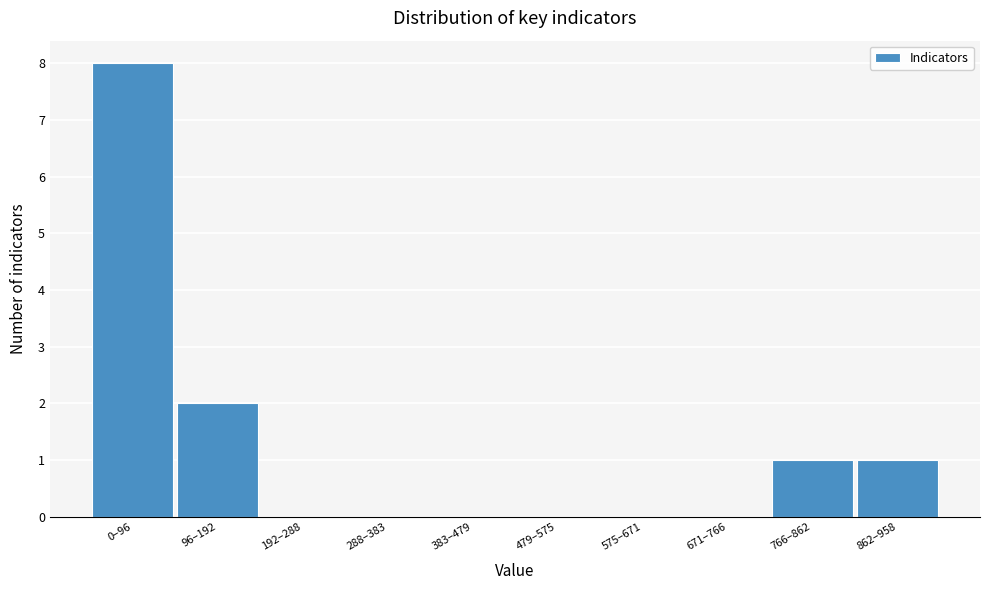

Reading left to right, extract all data points from this chart.

0–96=8	96–192=2	192–288=0	288–383=0	383–479=0	479–575=0	575–671=0	671–766=0	766–862=1	862–958=1